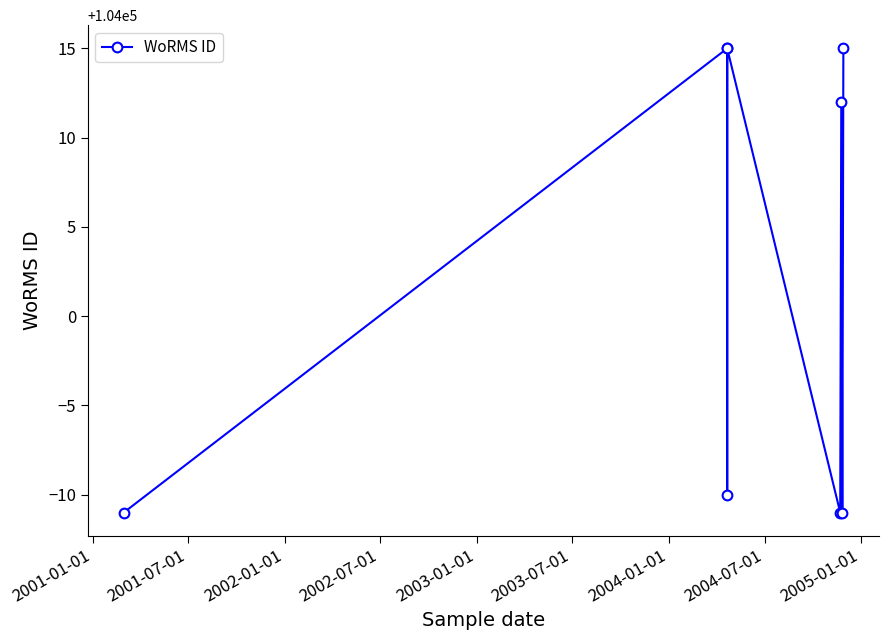

Reading right to left, list all the values displayed in this chart.

104015	103989	104012	103989	104015	103990	104015	103989